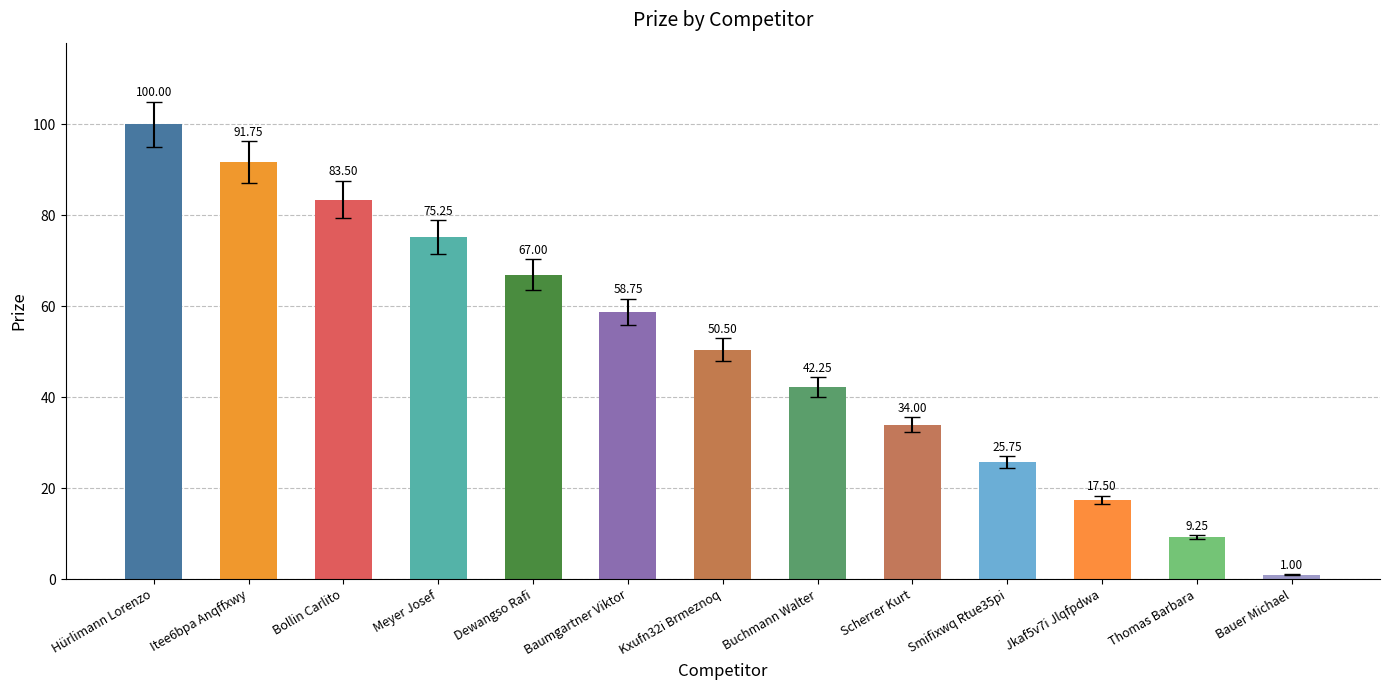

Are the bars horizontal?

No